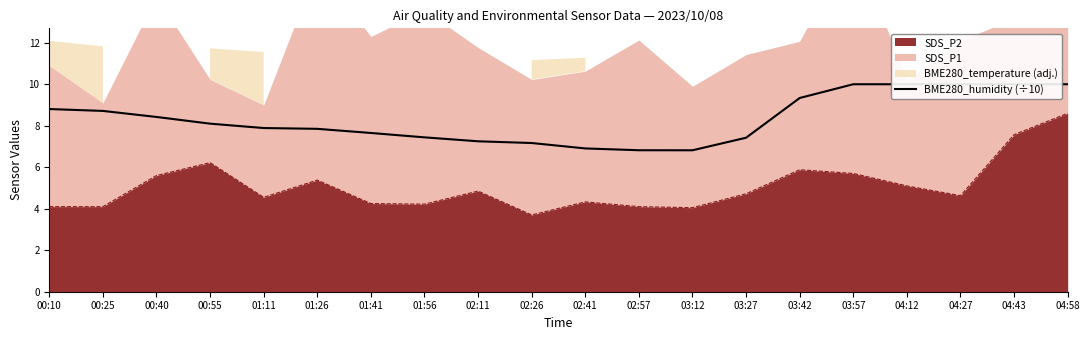

Which category has the lowest value across all series?

03:12